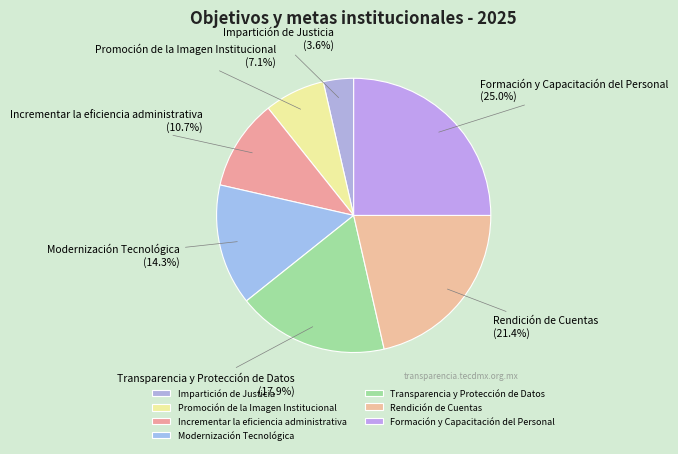

The Modernización Tecnológica slice represents 14% of the pie. True or false?

True